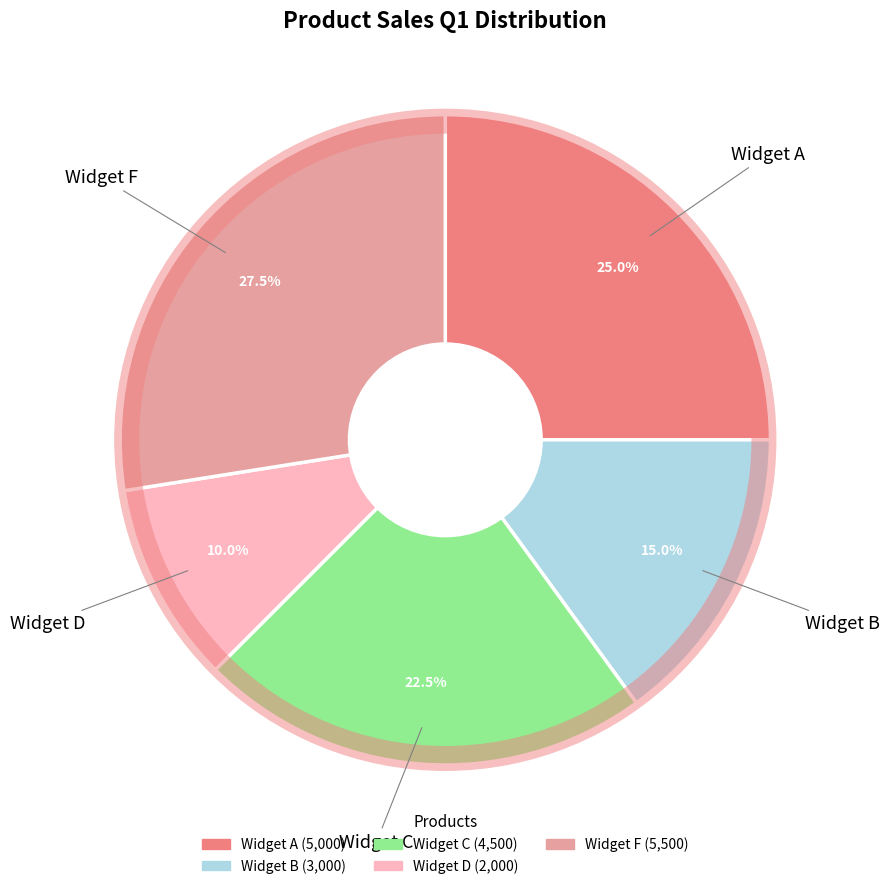

Combined, what portion of the pie is Widget A and Widget F?

52.5%